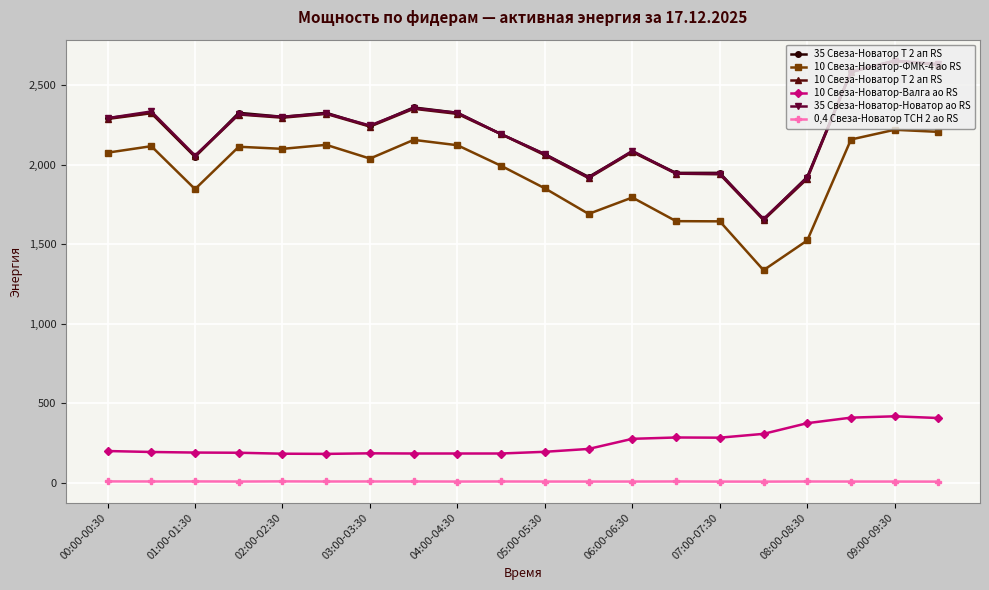

True or false: 35 Свеза-Новатор-Новатор ао RS and 10 Свеза-Новатор-Валга ао RS cross at least once.

False